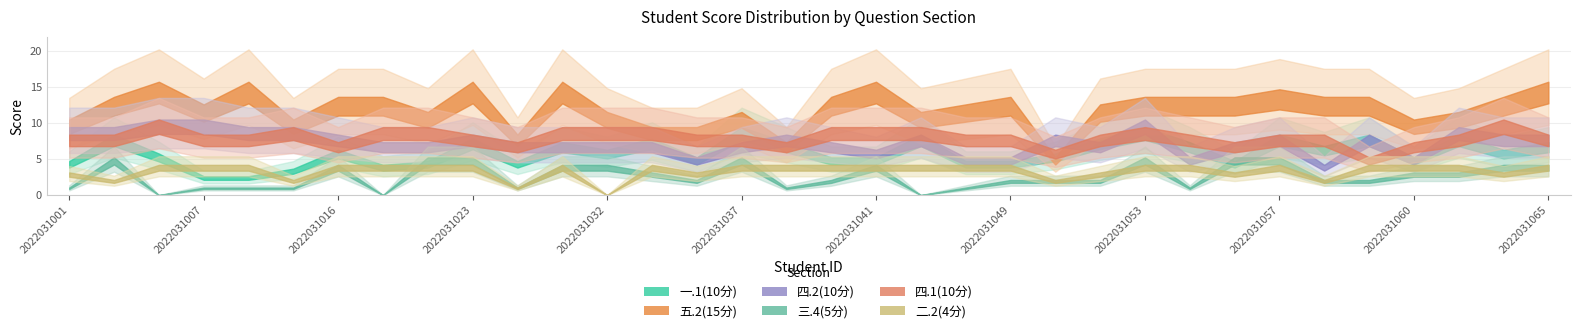

What is the maximum value shown in the chart?

15.0